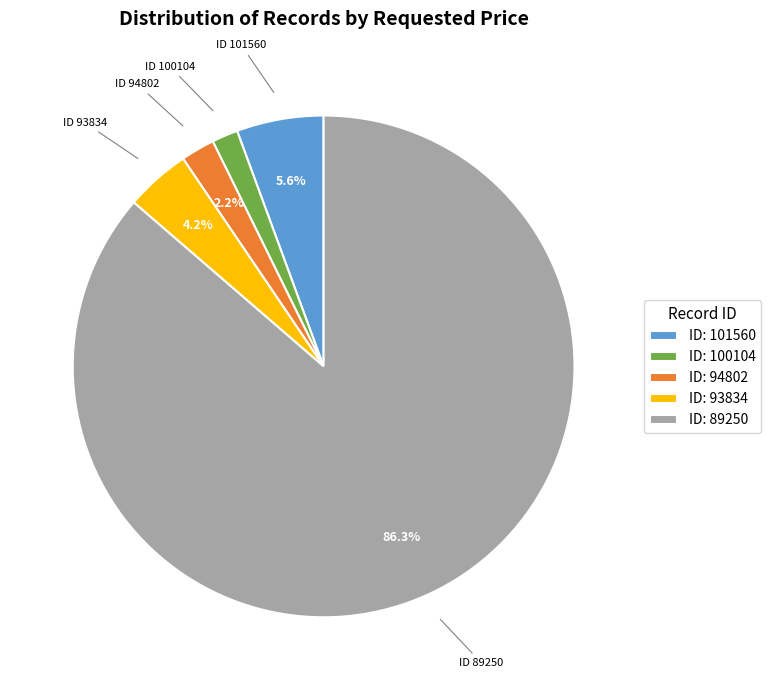

Does ID: 100104 account for over 50% of the chart?

No